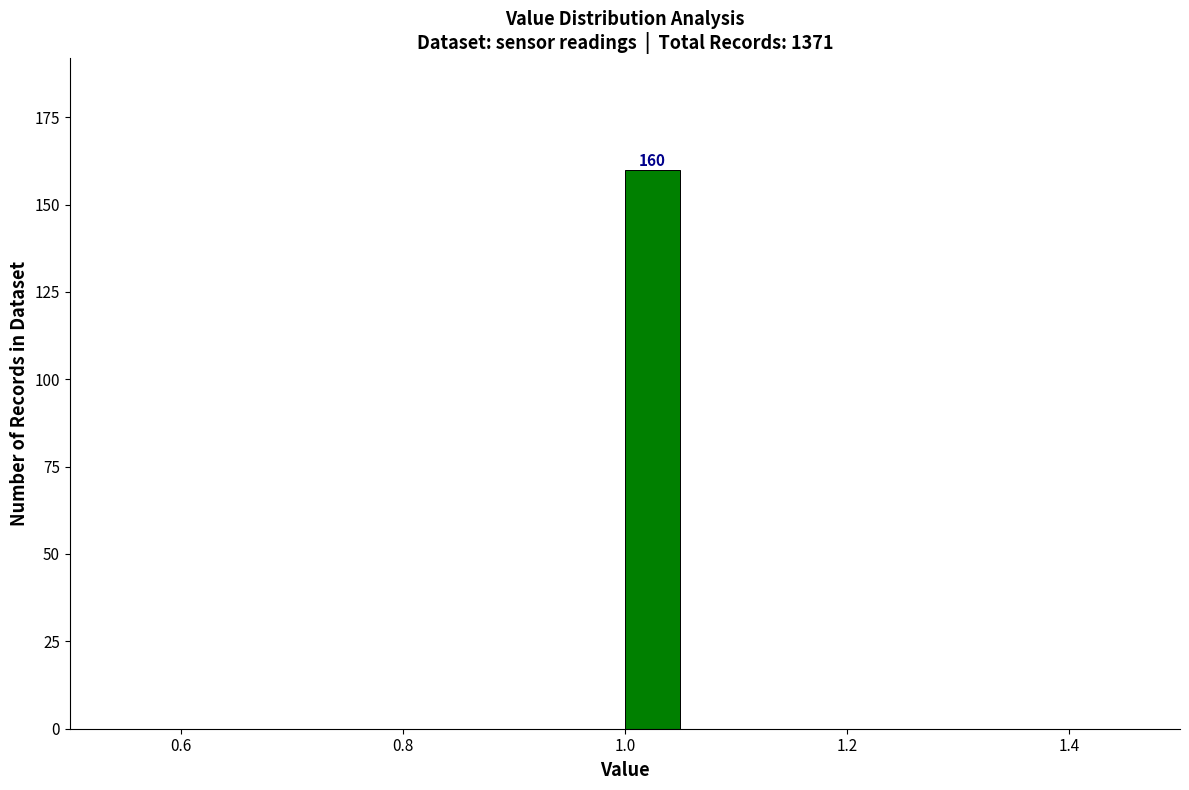

Read against the x-axis, roughly where is the centre of the tallest bar?

1.02